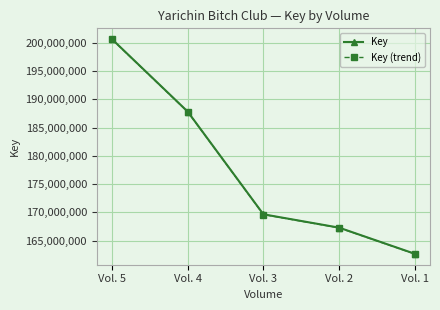

Which series has the largest range (max minus min)?

Key